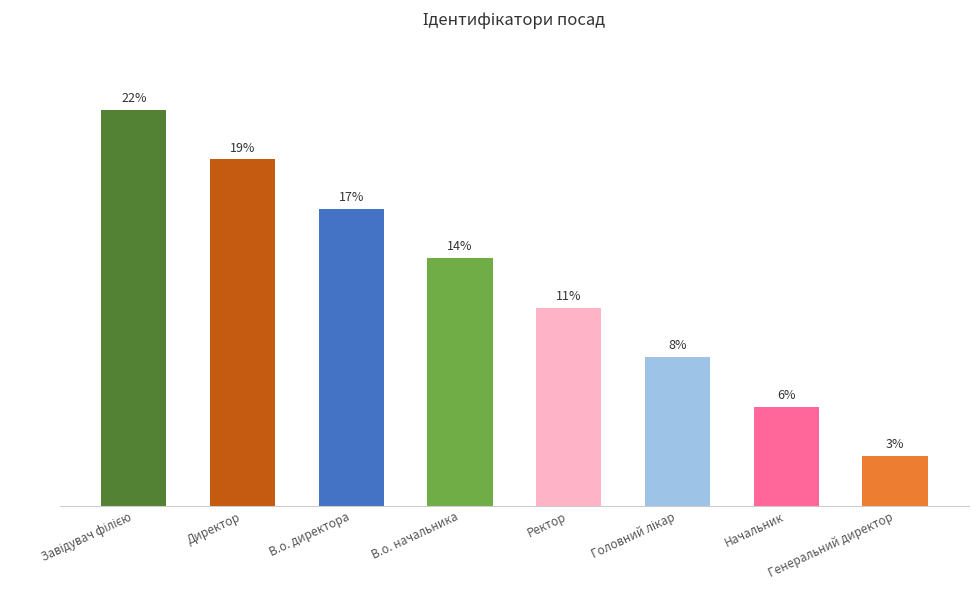

Between Завідувач філією and Головний лікар, which is larger?

Завідувач філією